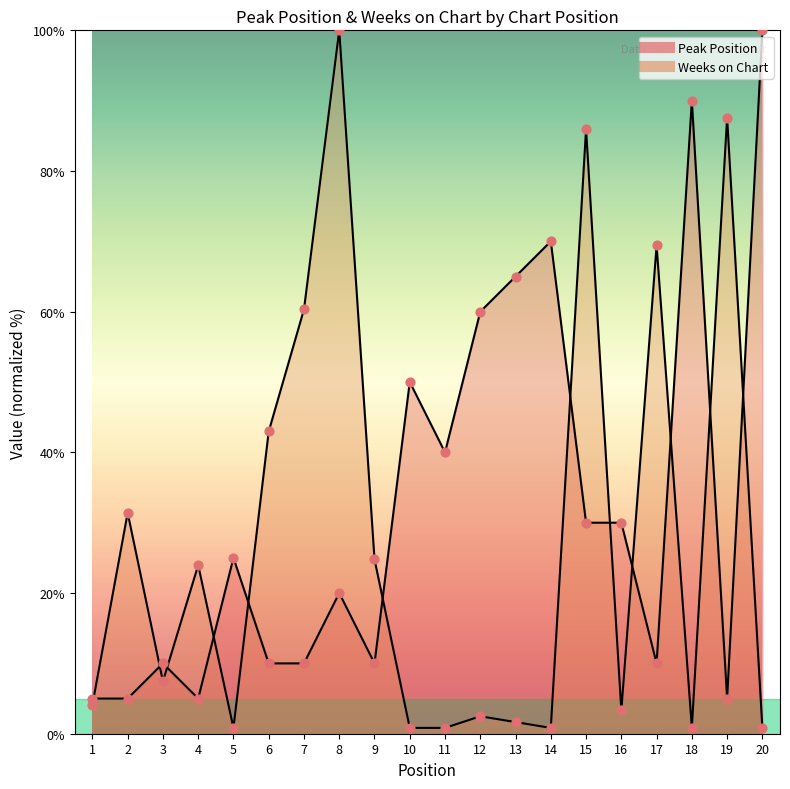

At how many categories does at least one series exceed 84?

5